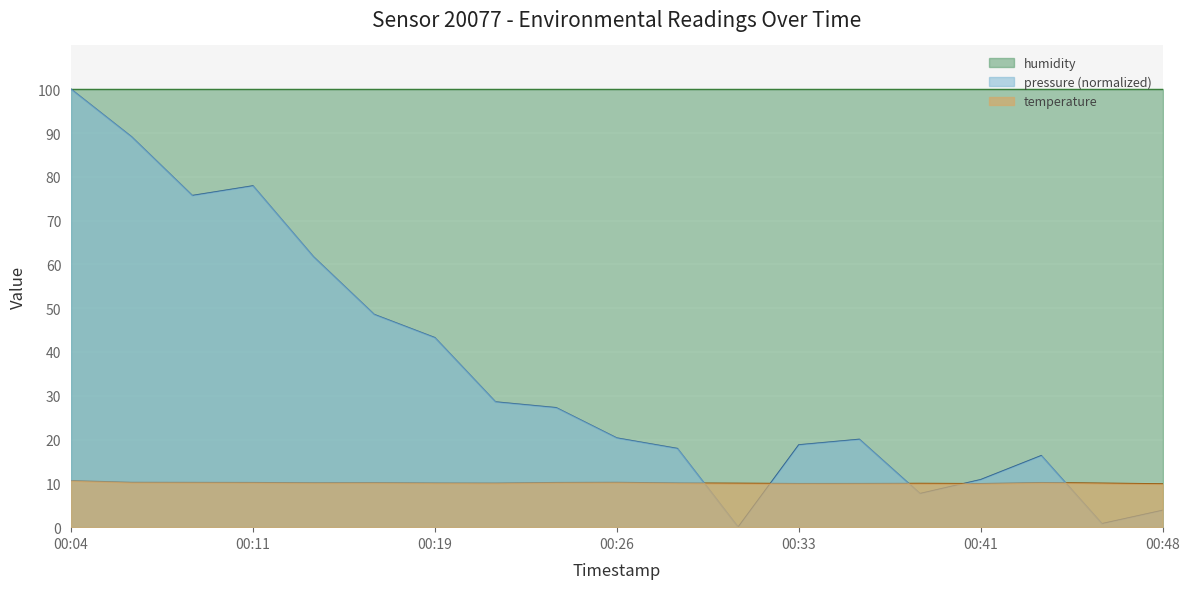

Is it true that pressure equals 0.8 at 00:46?

True